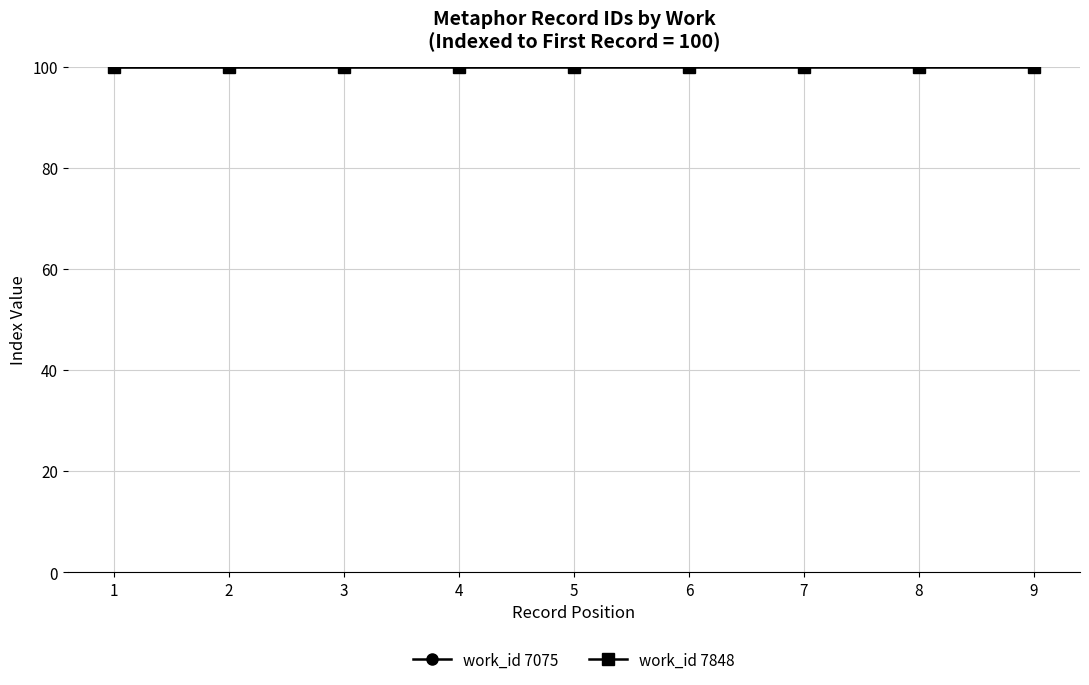

What is the minimum value shown in the chart?

100.0